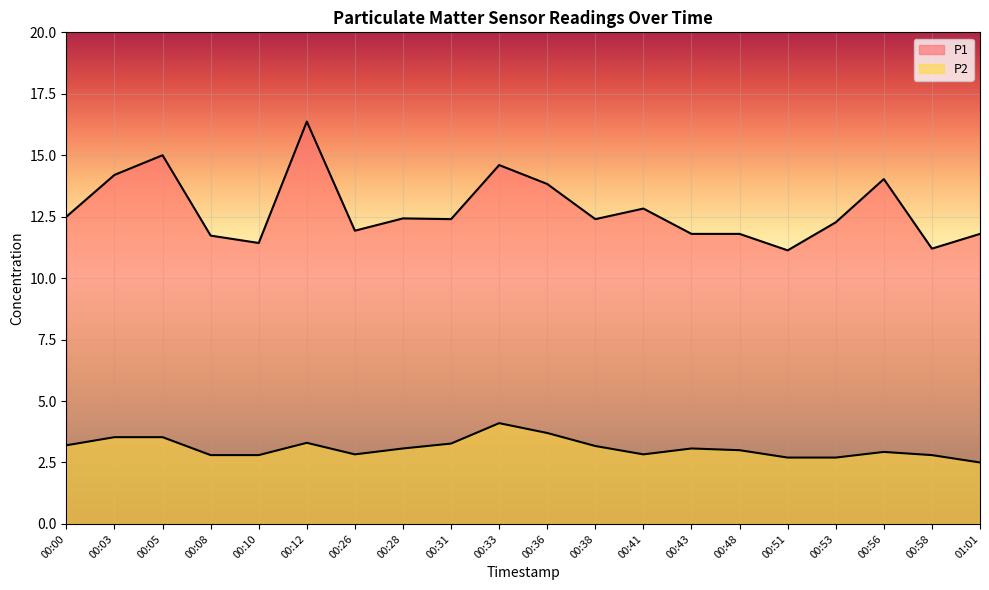

Reading left to right, transcribe all the data shown in this chart.

P1: 00:00=12.5	00:03=14.2	00:05=15.0	00:08=11.7	00:10=11.4	00:12=16.4	00:26=11.9	00:28=12.4	00:31=12.4	00:33=14.6	00:36=13.8	00:38=12.4	00:41=12.8	00:43=11.8	00:48=11.8	00:51=11.1	00:53=12.3	00:56=14.0	00:58=11.2	01:01=11.8
P2: 00:00=3.2	00:03=3.5	00:05=3.5	00:08=2.8	00:10=2.8	00:12=3.3	00:26=2.8	00:28=3.1	00:31=3.3	00:33=4.1	00:36=3.7	00:38=3.2	00:41=2.8	00:43=3.1	00:48=3.0	00:51=2.7	00:53=2.7	00:56=2.9	00:58=2.8	01:01=2.5